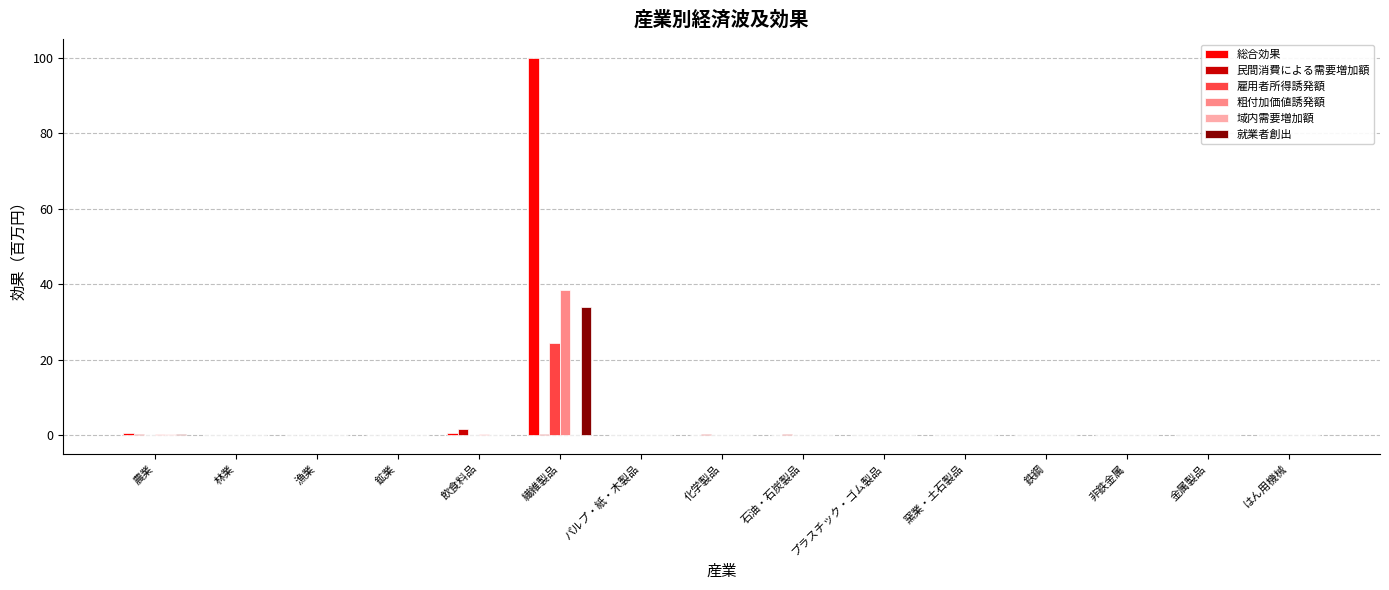

Does the chart contain stacked bars?

No